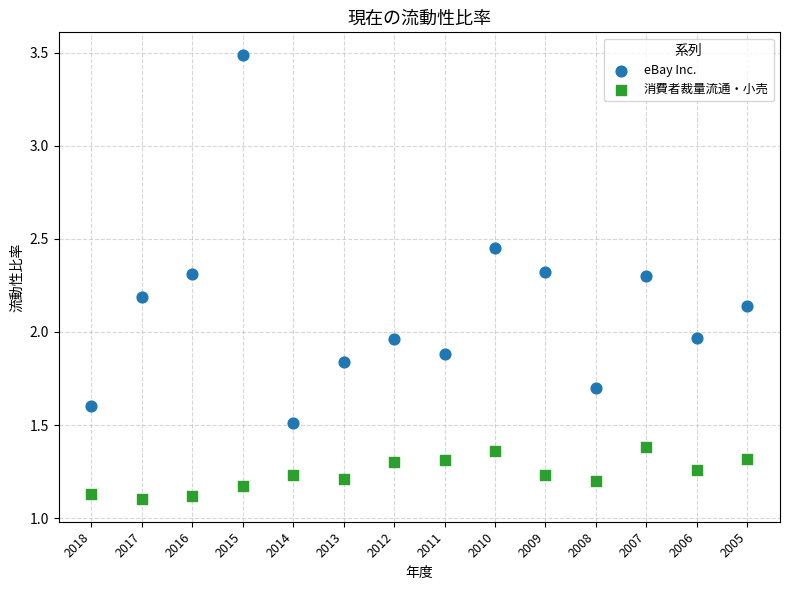

What are all the series names shown in the legend?

eBay Inc., 消費者裁量流通・小売